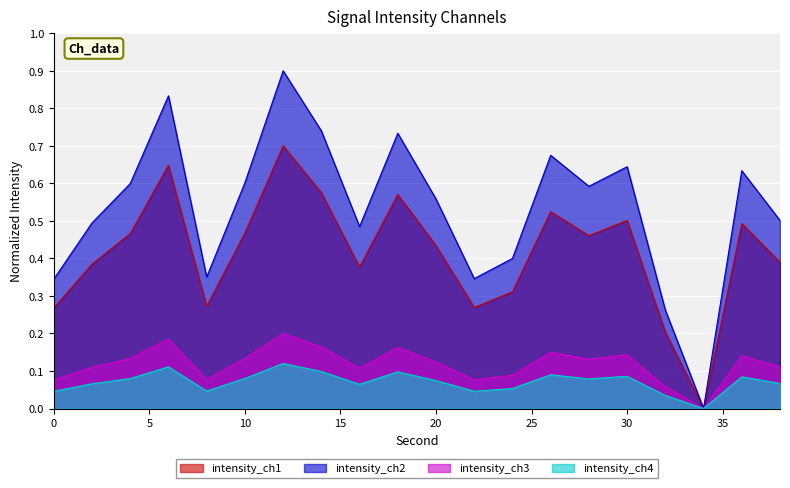

What is the change in value from 18 to 24?

-0.3